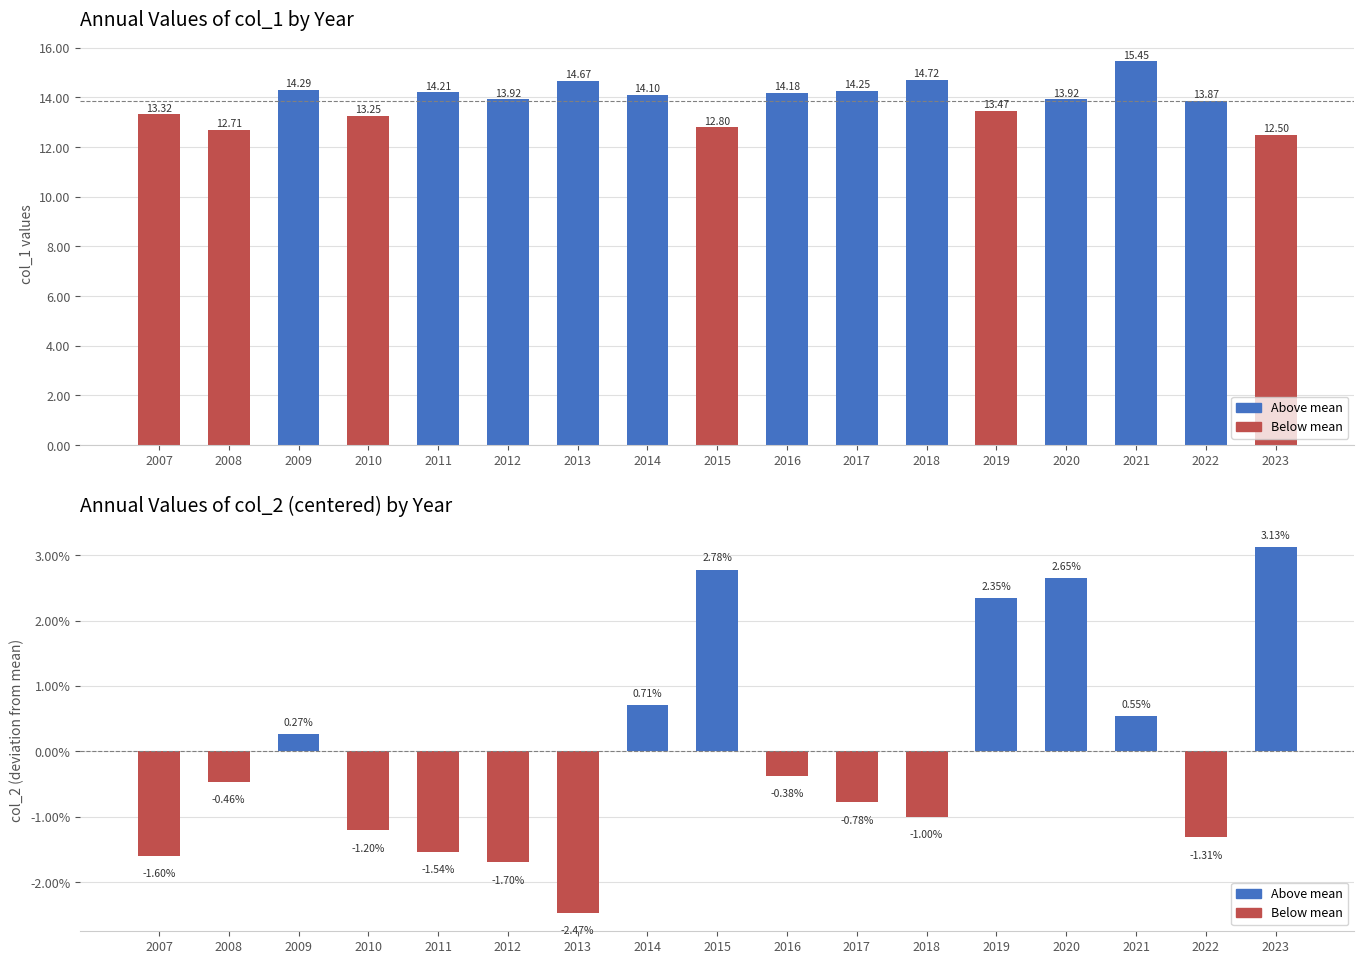

At which label is col_2 closest to 0?

2009